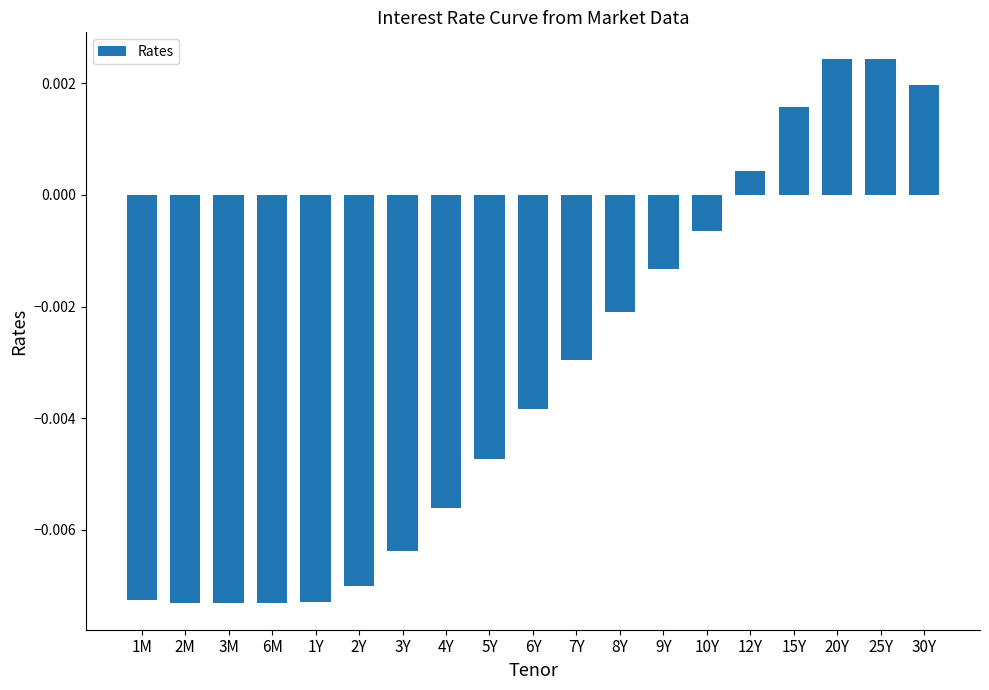

How many values are above zero?

5